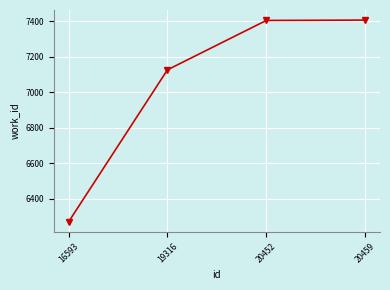

What is the difference between the second highest and minimum values?

1134